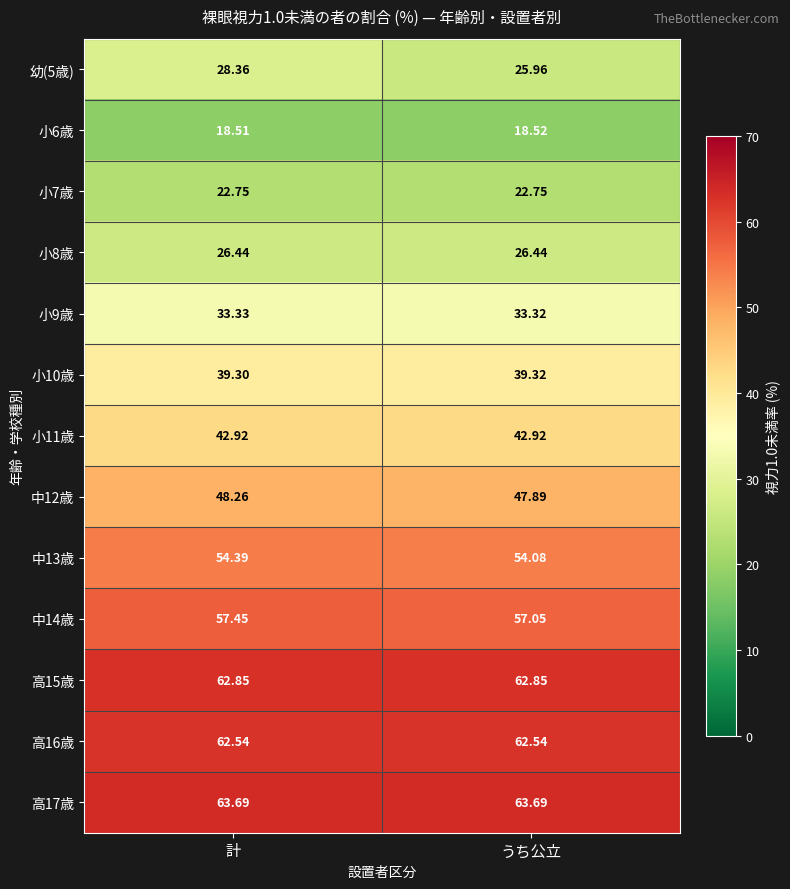

At which category does the chart reach its minimum across all series?

計